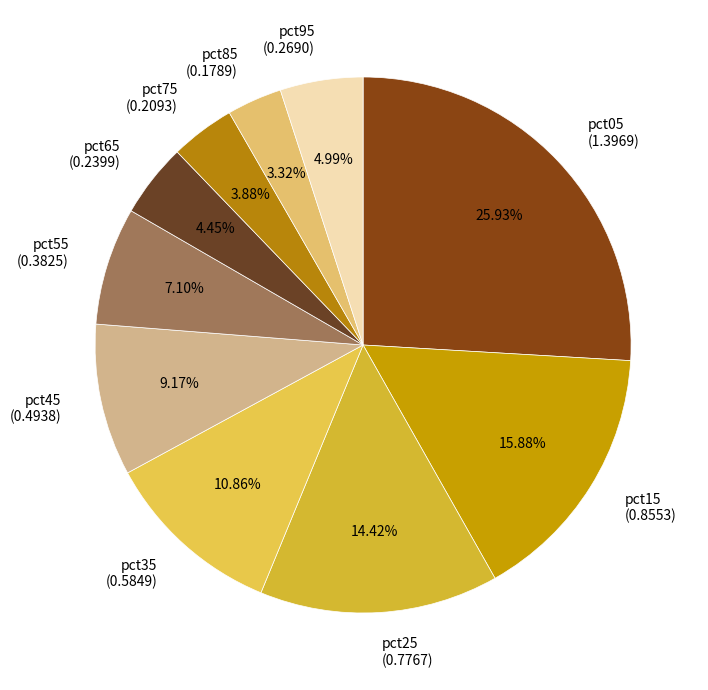

To the nearest percent, what is the difference between the pct75 and pct45 slice percentages?

5%